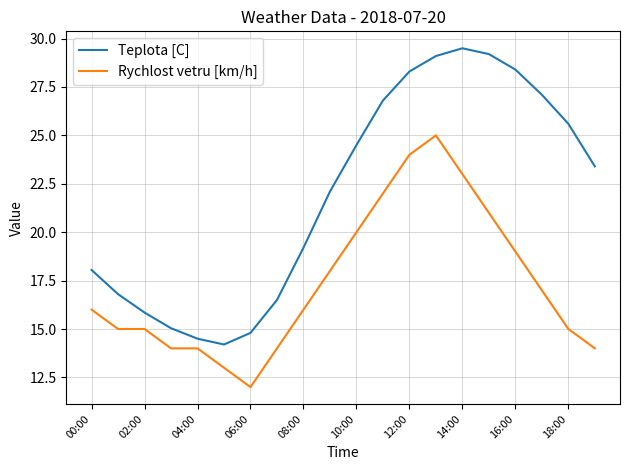

True or false: Teplota [C] and Rychlost vetru [km/h] intersect in this chart.

False